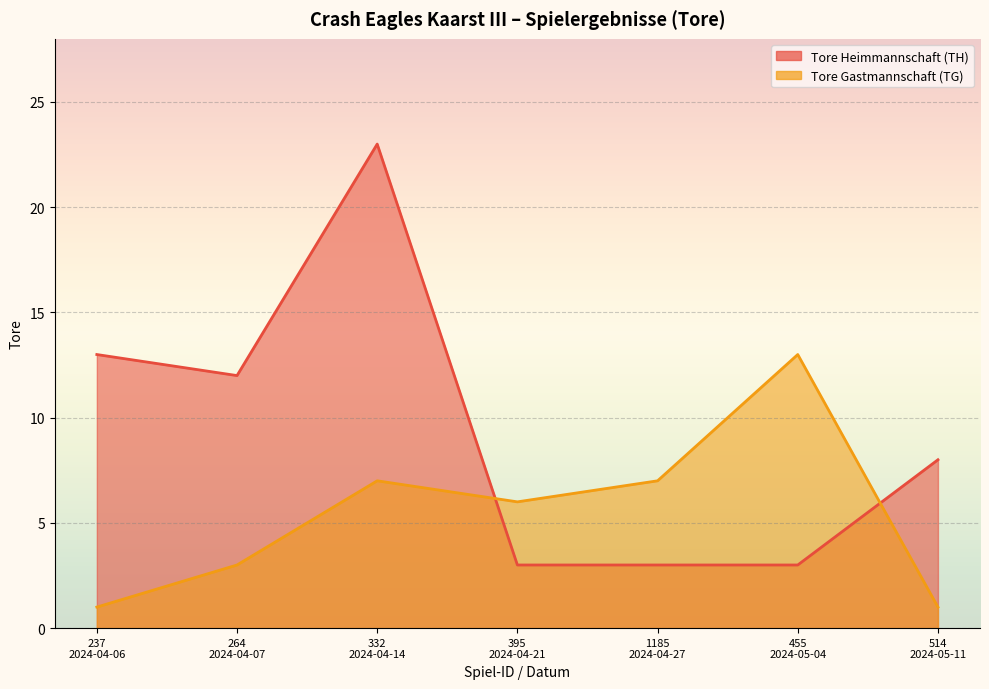

Is the value of Tore Heimmannschaft (TH) at 395
2024-04-21 greater than the value of Tore Gastmannschaft (TG) at 395
2024-04-21?

No